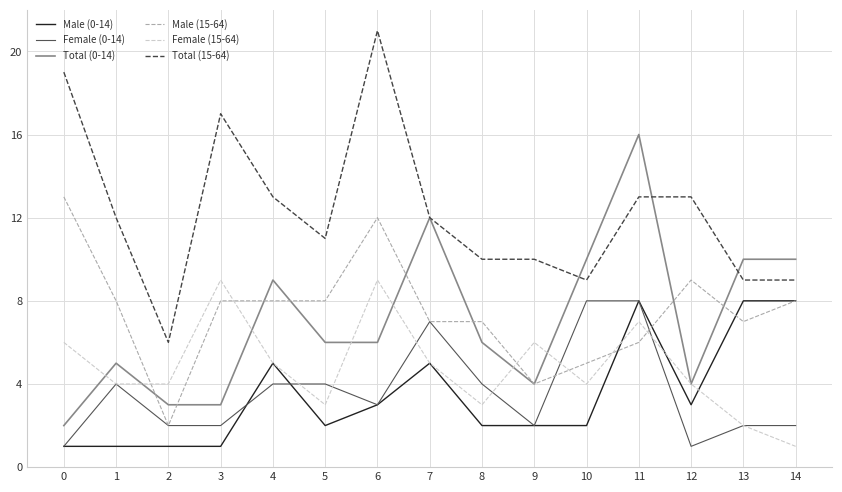

What is the average value of the Total (0-14) series?

7